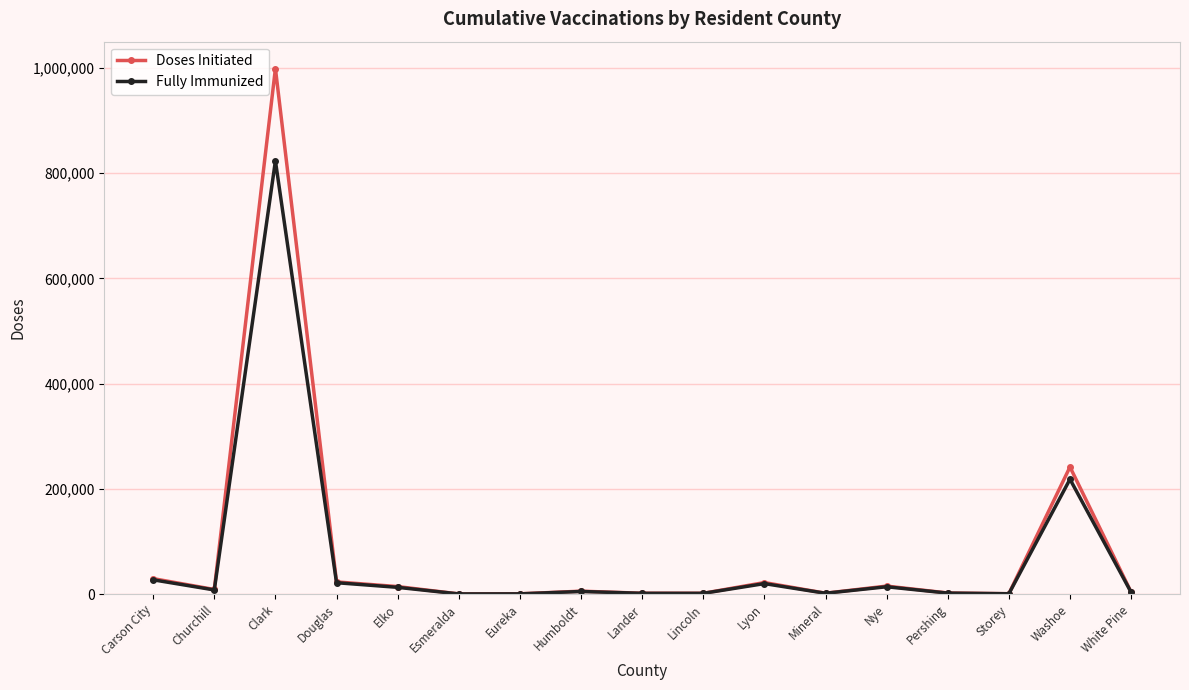

What is the smallest value displayed?

272